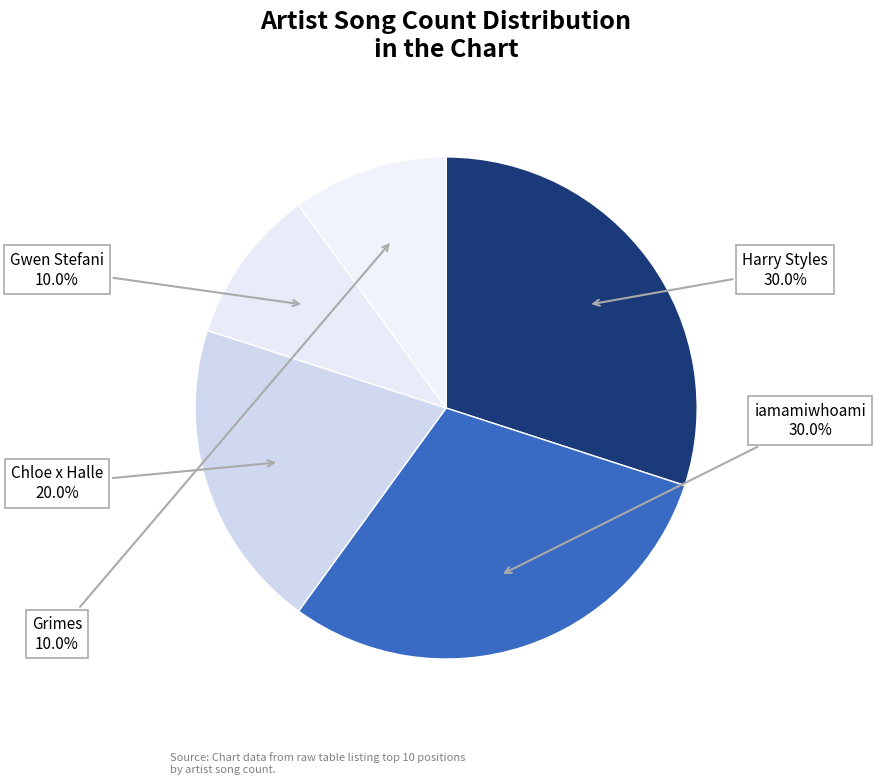

What is the ratio of the value at Grimes to the value at Chloe x Halle?

0.5